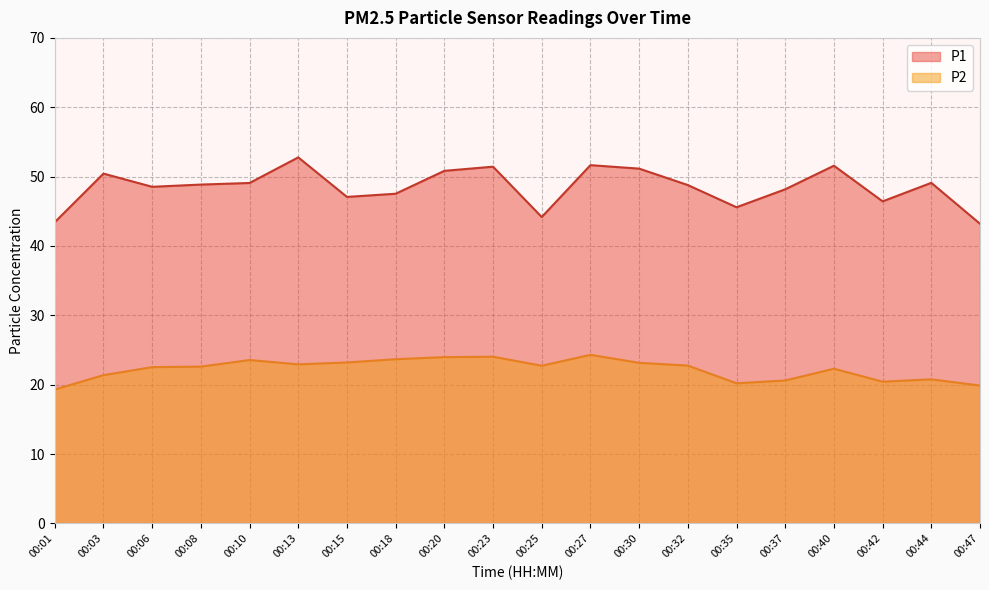

How many values in the P1 series exceed 48?

13